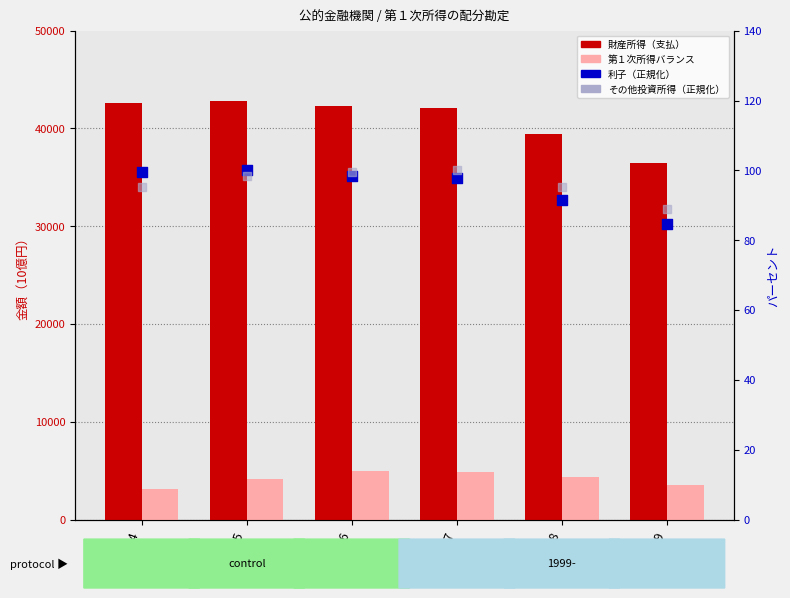

At how many categories does at least one series exceed 22264?

6